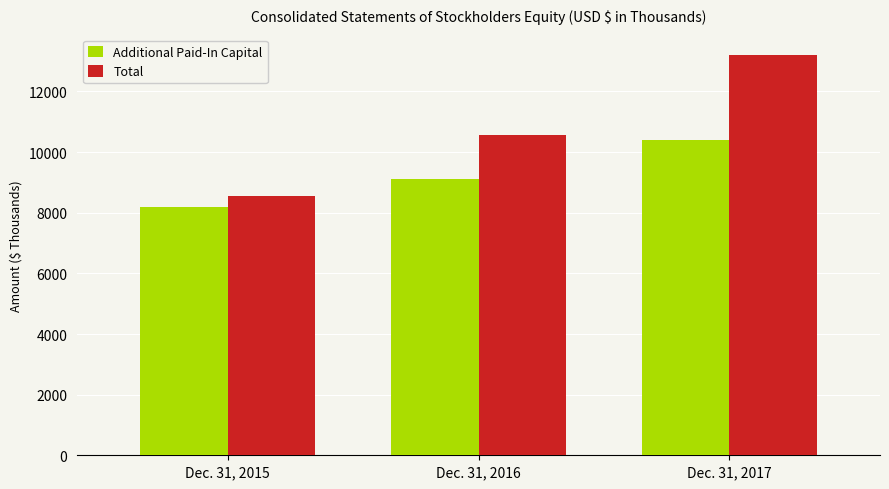

At Dec. 31, 2016, list the series in order from smallest to largest.

Additional Paid-In Capital, Total